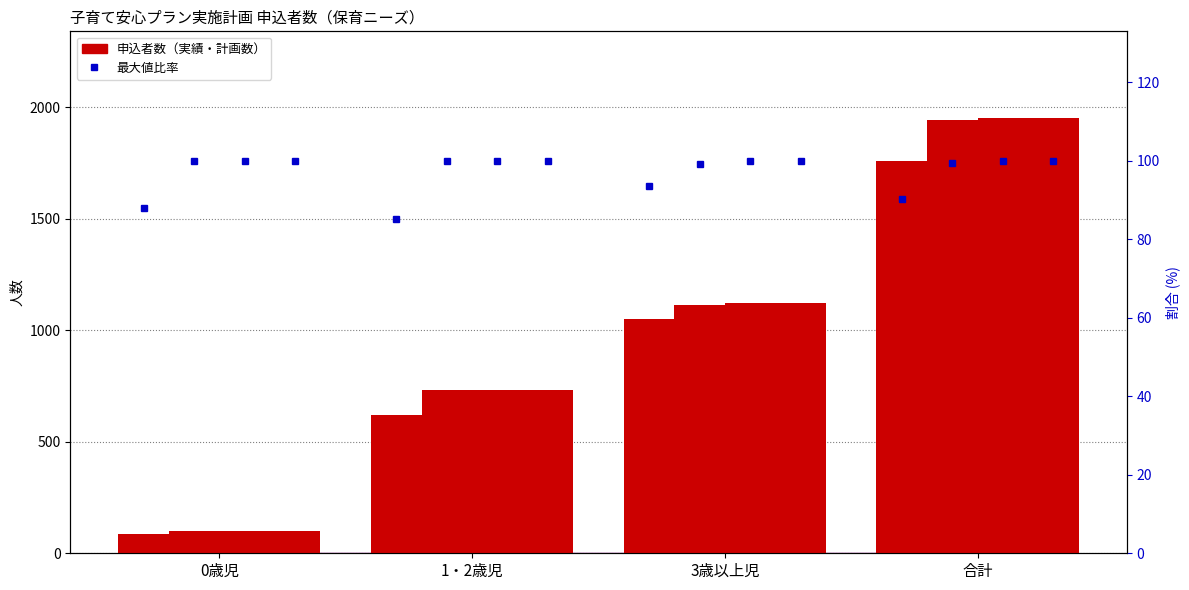

The value of 2019年度 見込・計画数 at 0歳児 is 64. True or false?

False